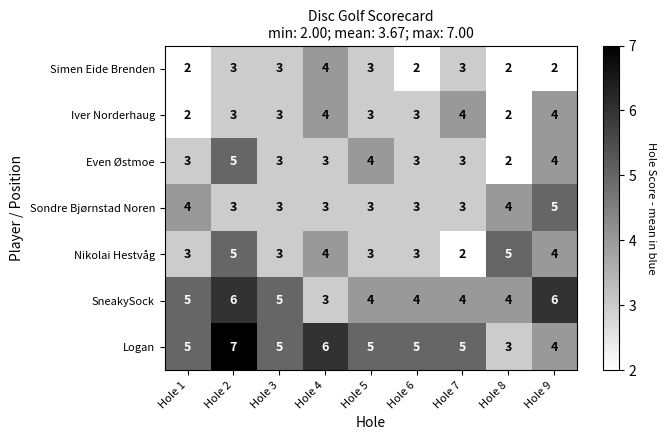

What is the approximate value of Nikolai Hestvåg at Hole 3?

3